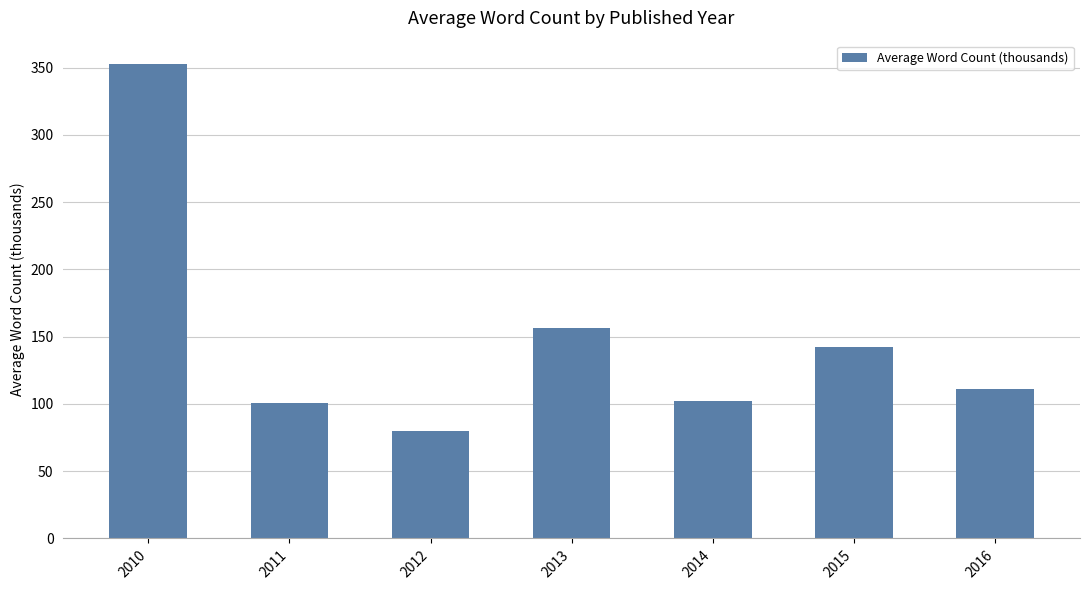

What is the difference between the values at 2016 and 2012?

31.3